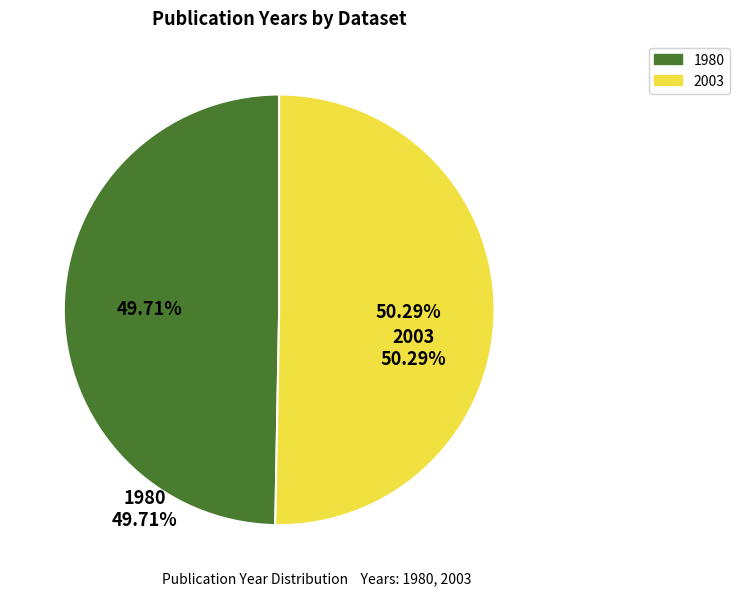

How many segments does this pie chart have?

2